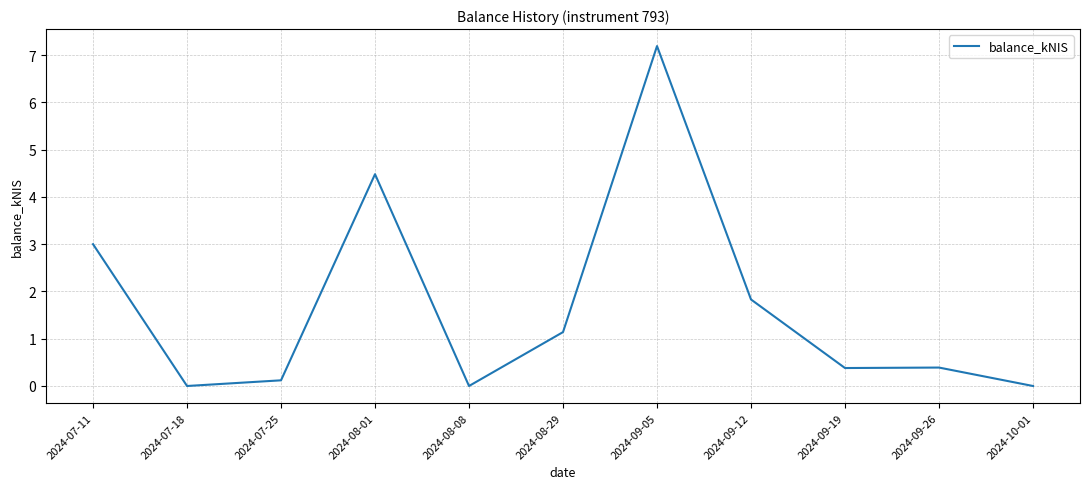

What is the sum of the values at 2024-09-26 and 2024-10-01?

0.4